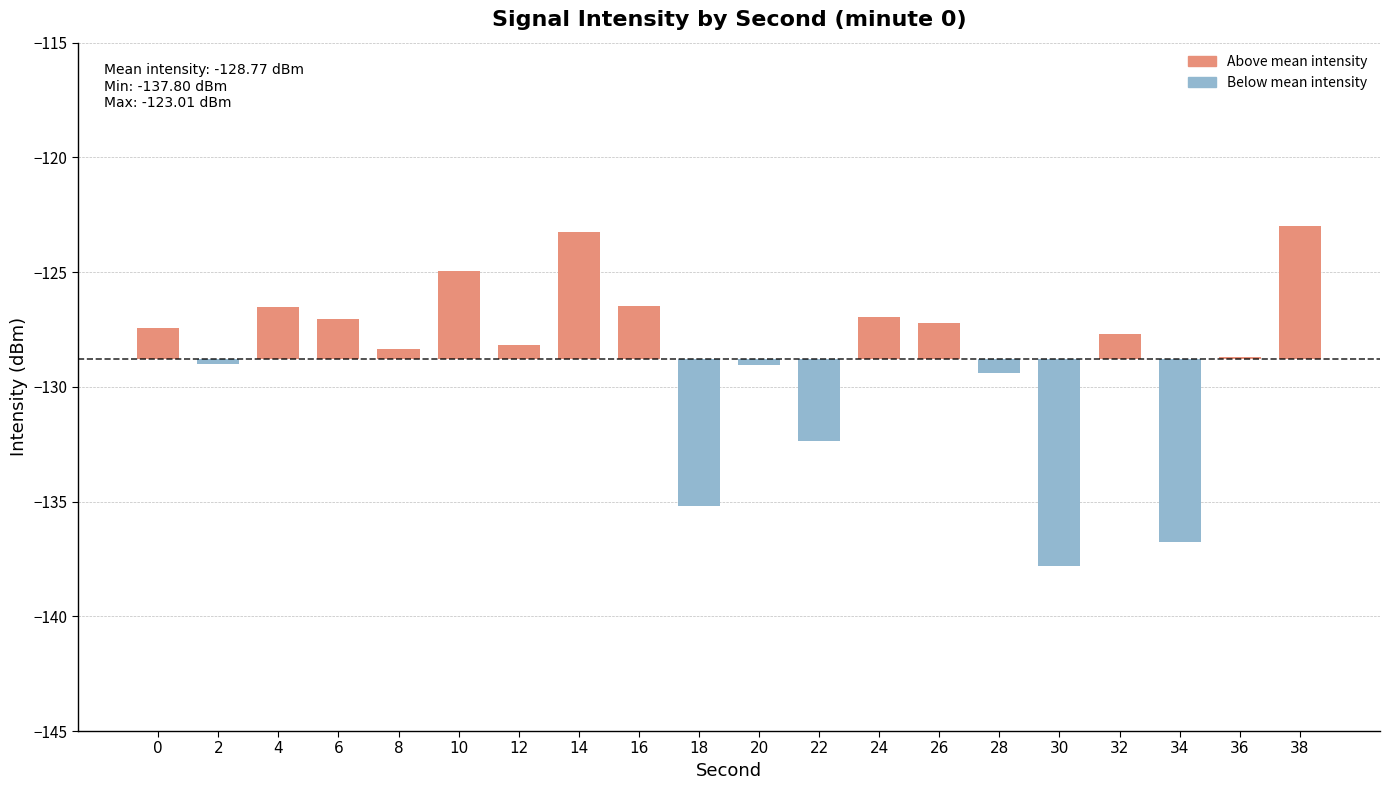

What is the value of the 6th bar from the left?

-125.0